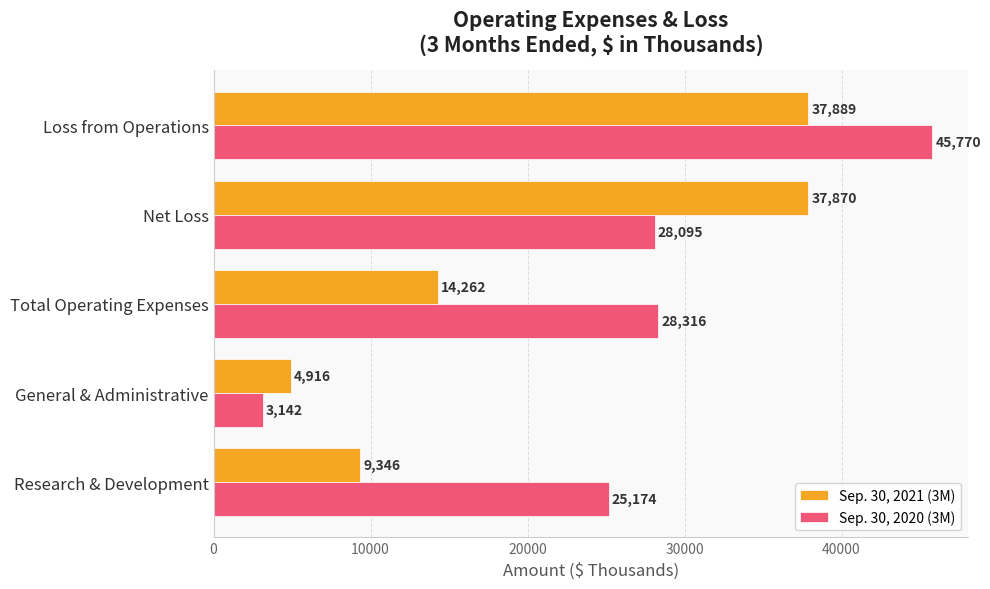

Which series changed the most between Total Operating Expenses and Net Loss?

Sep. 30, 2021 (3M)